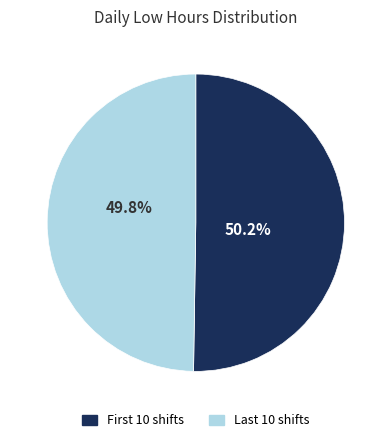

Is there a majority slice in this chart?

Yes